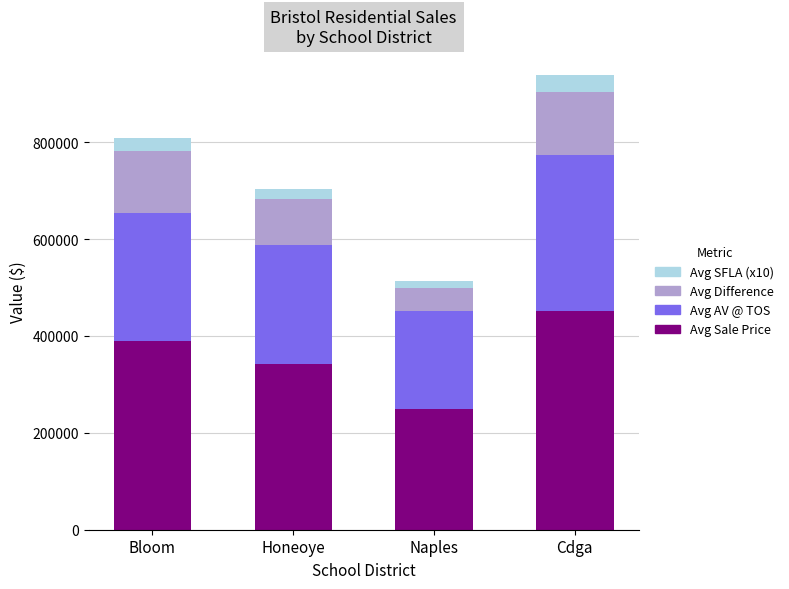

What is the total value across all series at Bloom?

808534